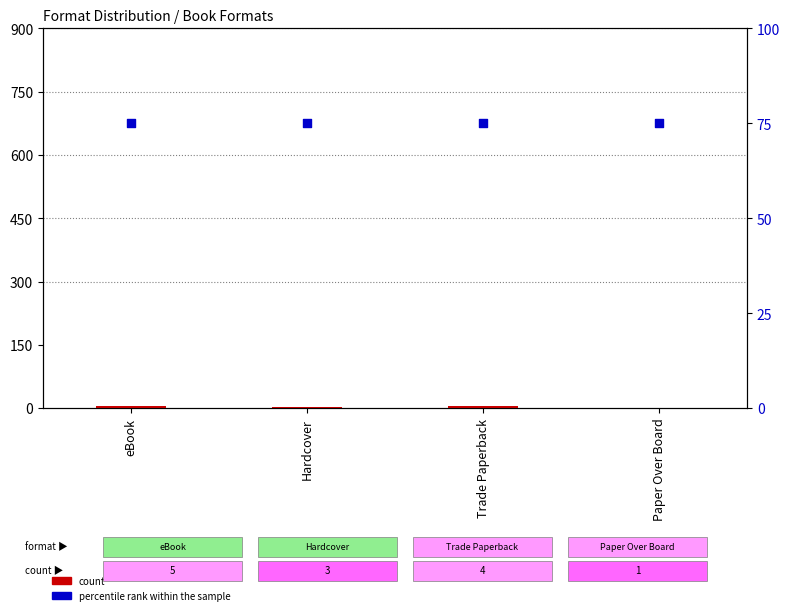

Which series has the largest total across all categories?

percentile rank within the sample